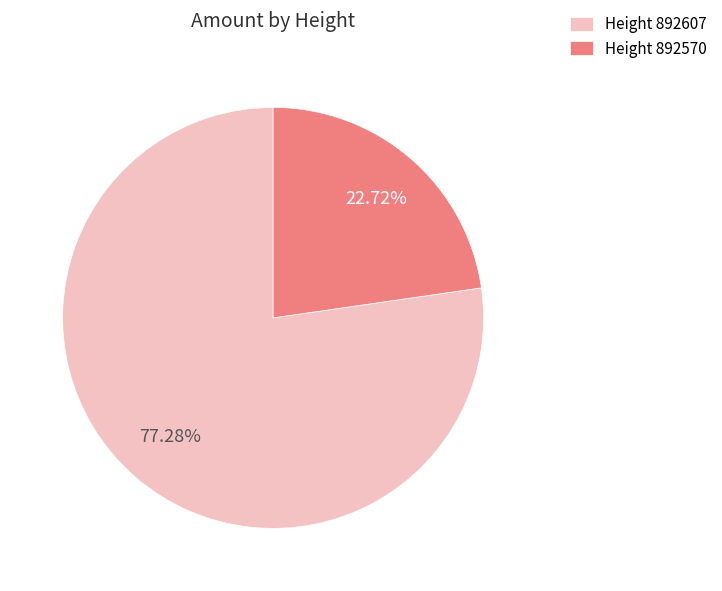

Which category has the biggest portion of the pie?

Height 892607